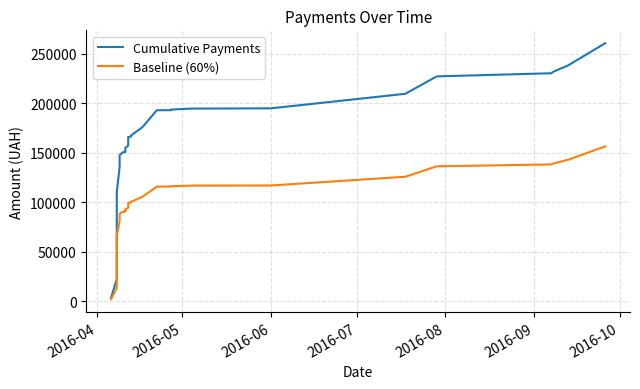

True or false: Cumulative Payments has more than 1 points higher than both neighbors.

False